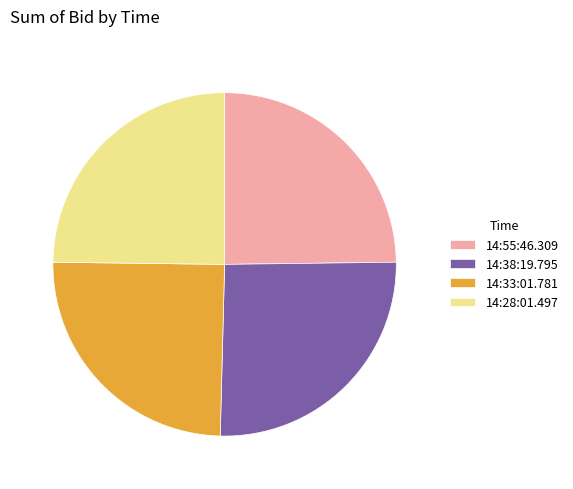

Approximately how many times larger is the value at 14:28:01.497 compared to 14:33:01.781?

1.0